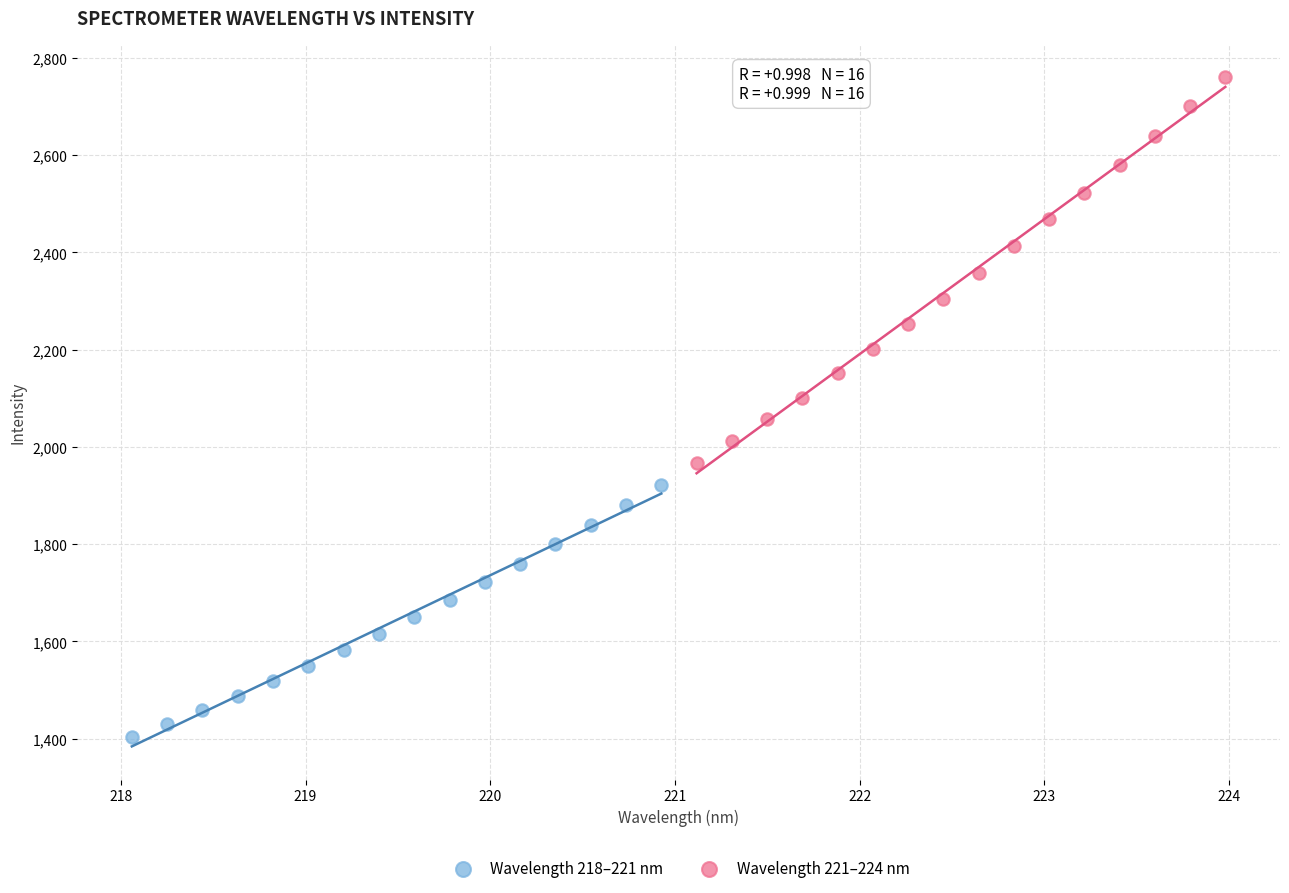

Which series reaches the minimum Y coordinate?

Wavelength 218–221 nm